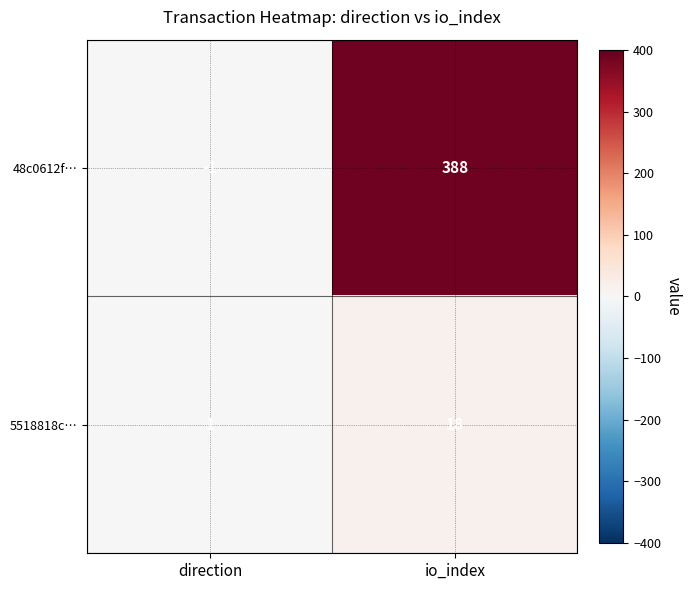

At how many categories does at least one series exceed 16?

1